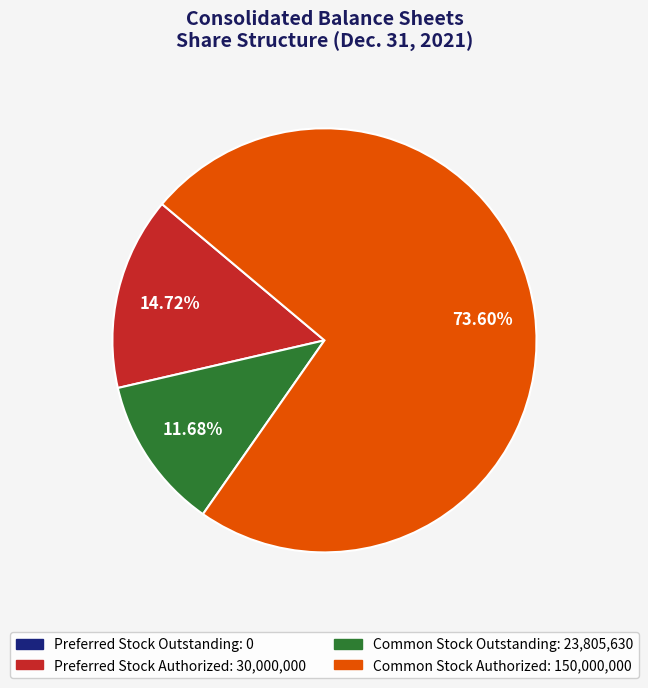

Is there a majority slice in this chart?

Yes